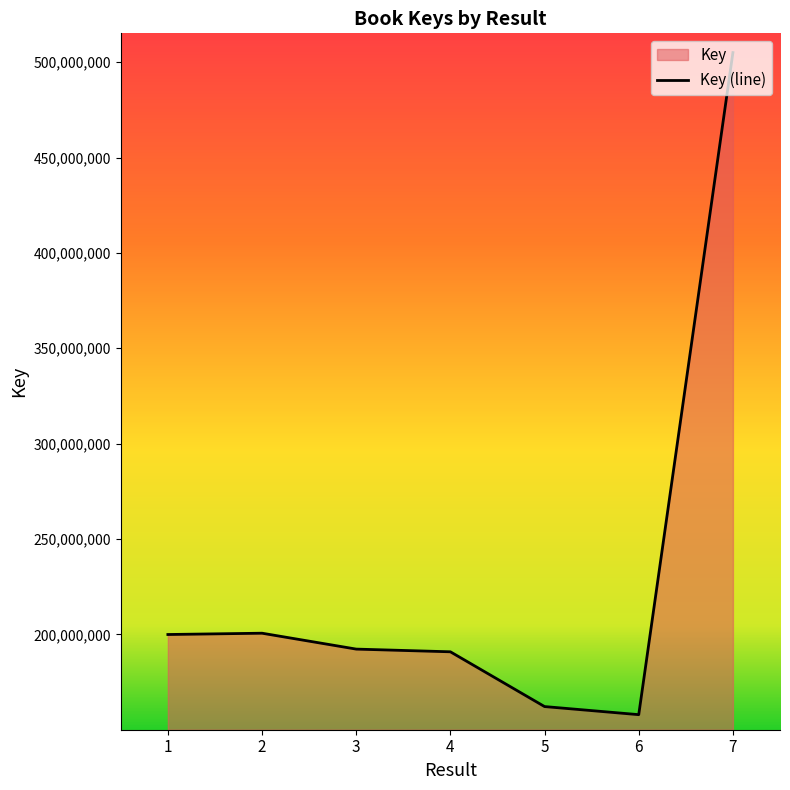

Reading right to left, transcribe all the data shown in this chart.

505002311	157912759	162157806	190868723	192284091	200614032	199931145